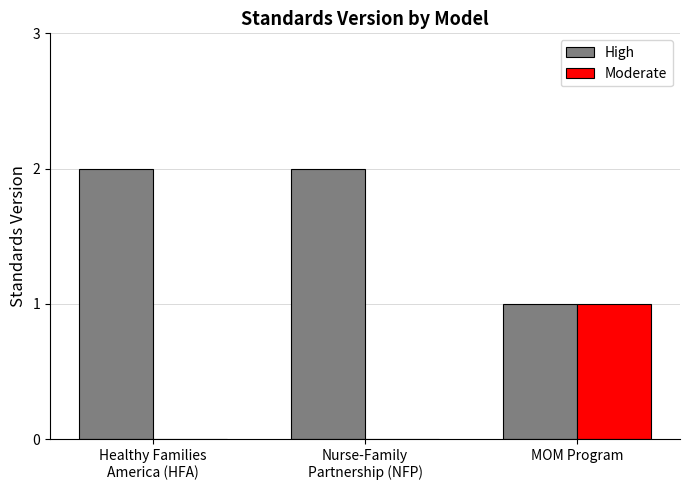

Which series has the largest total across all categories?

High